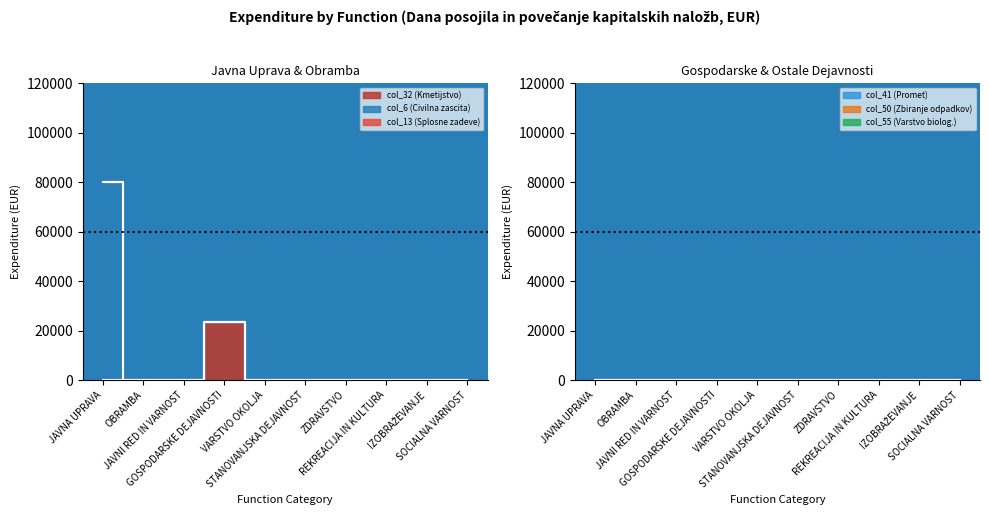

Is the value of col_41 (Promet) at ZDRAVSTVO greater than the value of col_50 (Zbiranje odpadkov) at VARSTVO OKOLJA?

No